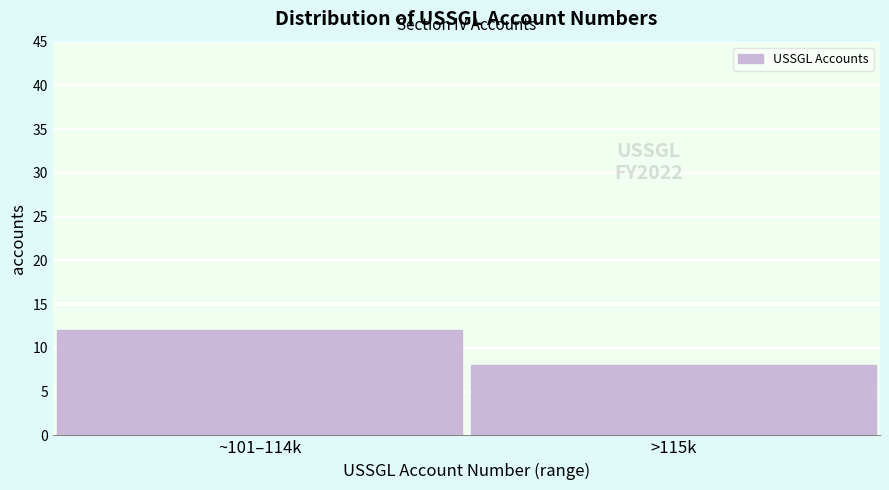

Reading left to right, extract all data points from this chart.

12	8